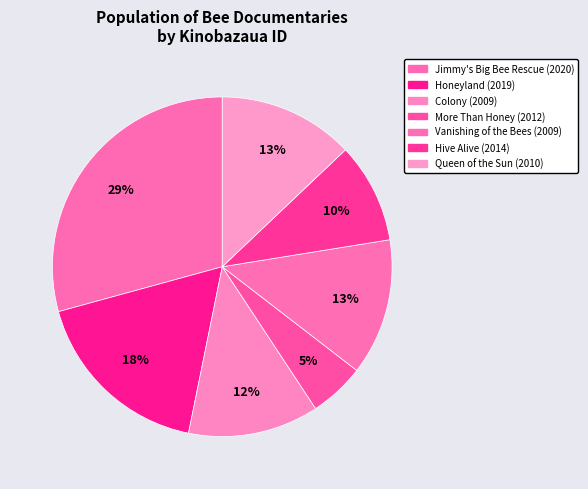

To the nearest percent, what percentage of the pie is More Than Honey (2012)?

5%